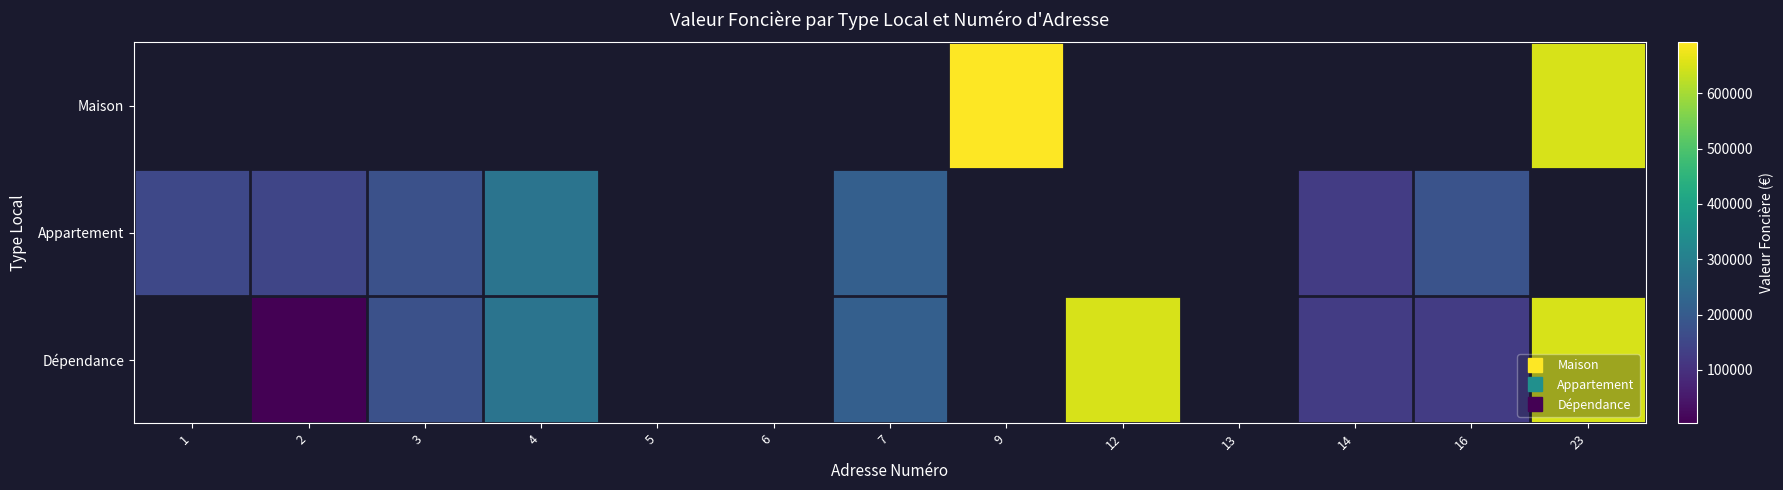

True or false: Appartement has a value of 179215.0 at 16.

True